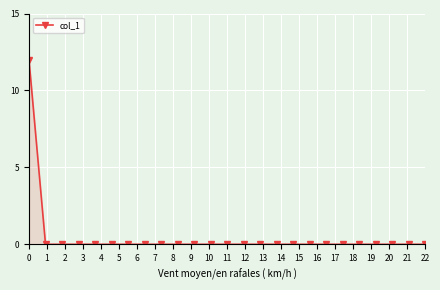

What is the maximum value shown in the chart?

12